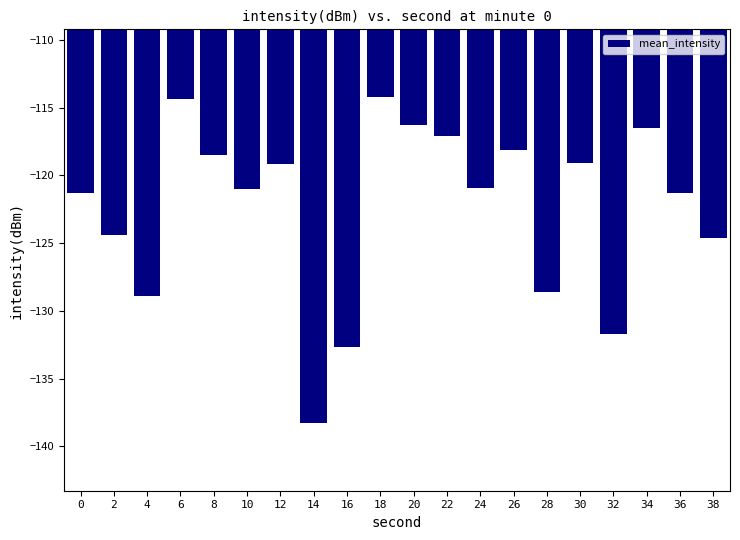

What is the change in value from 12 to 30?

+0.1